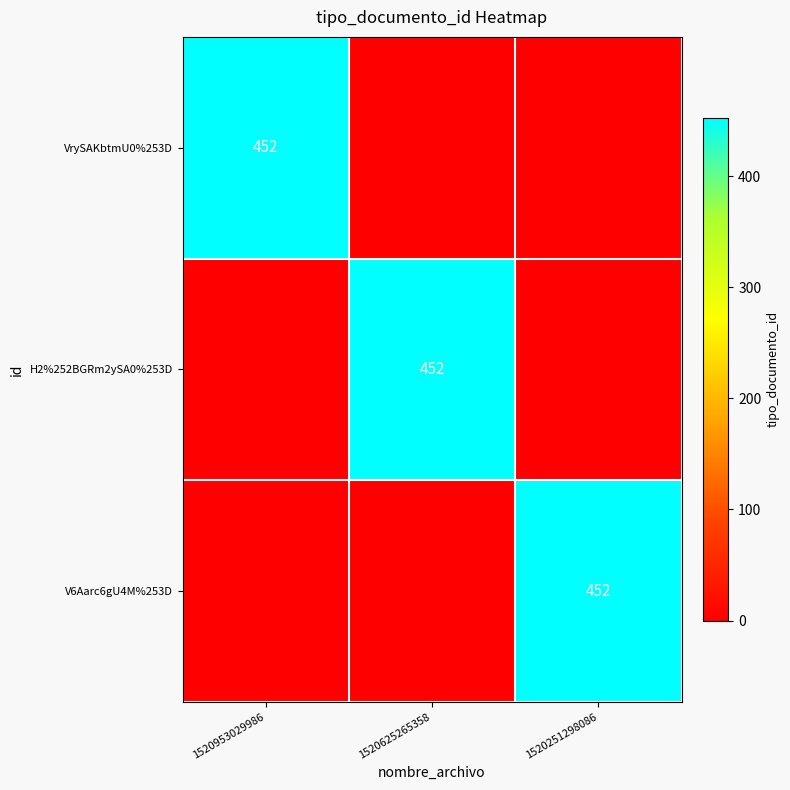

The VrySAKbtmU0%253D series shows 452 at 1520953029986. True or false?

True